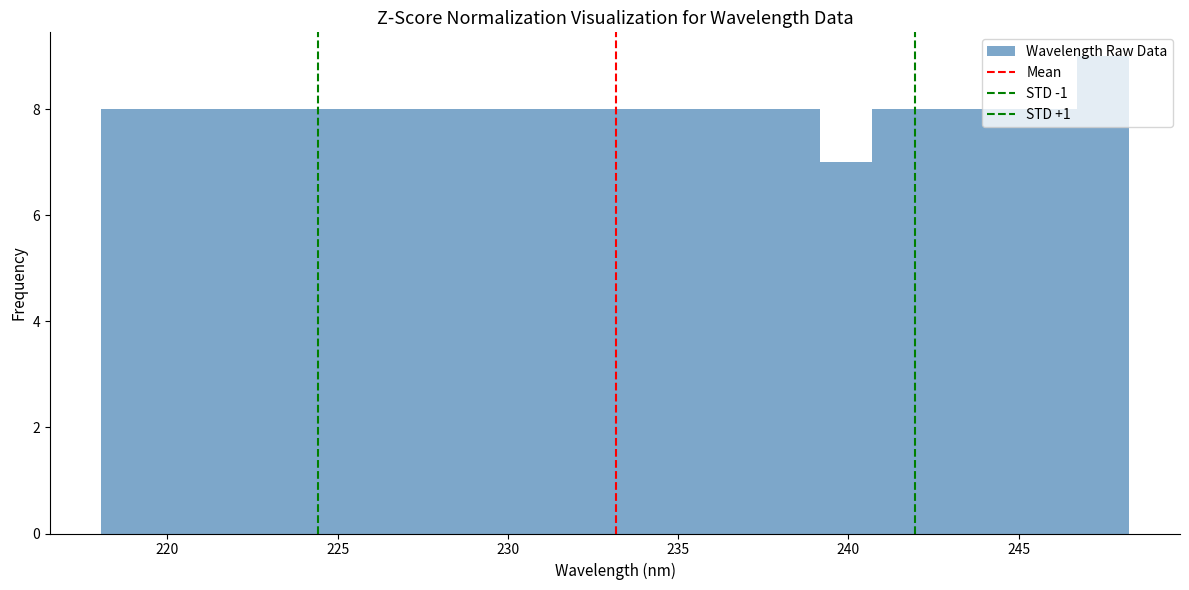

Read against the x-axis, roughly where is the centre of the tallest bar?

247.5